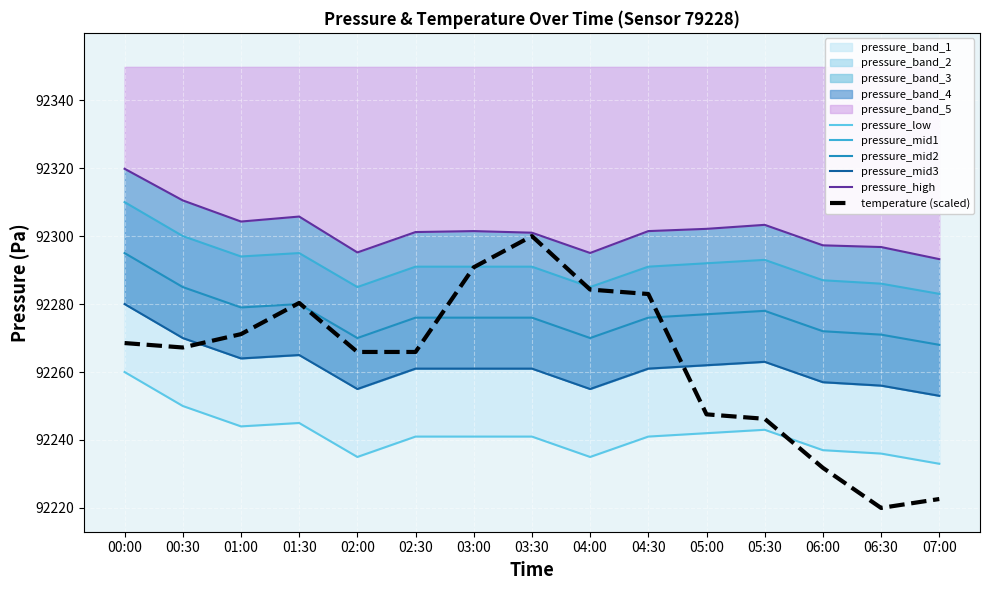

What is the label of the 6th point from the left?

02:30